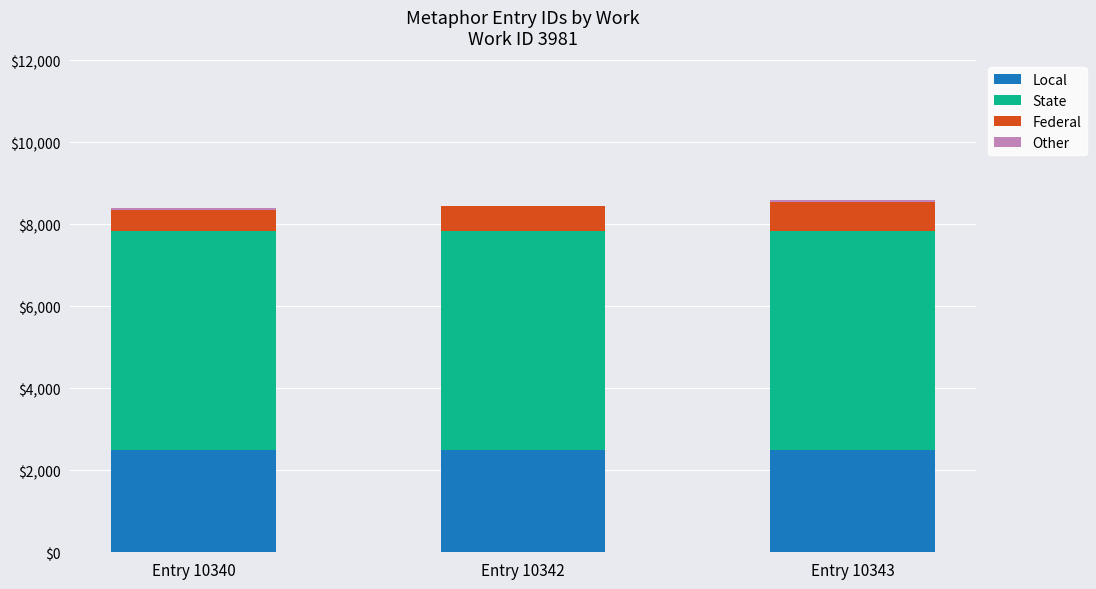

What is the sum of all Local values?

7500